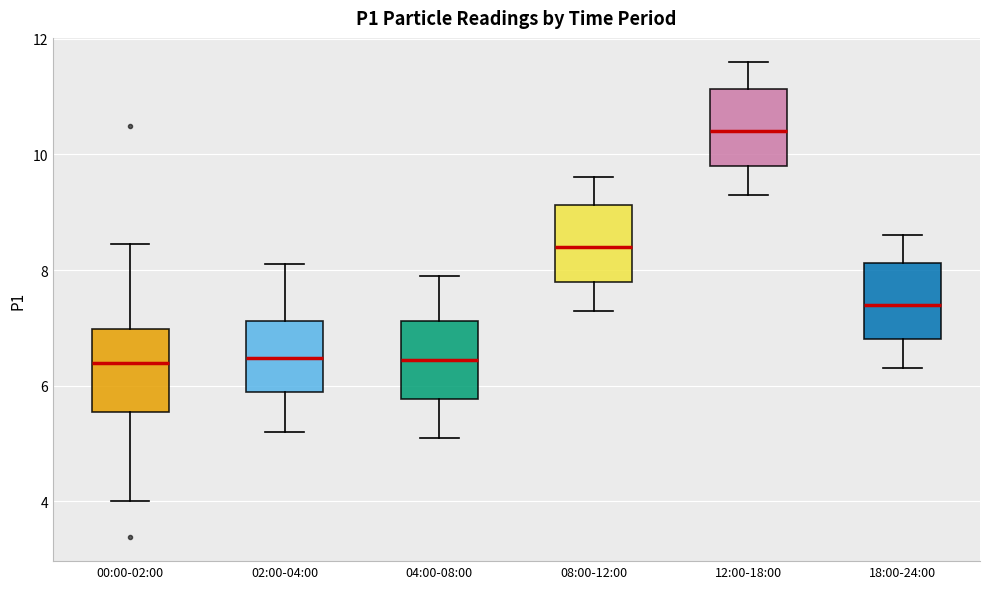

Reading left to right, transcribe this box plot: for each box, give where its median line is, the range the box spans, and where its two whiskers end, as read against the y-axis. The values are not printed on the chart, so give them approximately, as read against the axis.

00:00-02:00: median 6.4, box 5.6 to 7.0, whiskers 4.0 to 8.4
02:00-04:00: median 6.4, box 5.8 to 7.2, whiskers 5.2 to 8.2
04:00-08:00: median 6.4, box 5.8 to 7.2, whiskers 5.2 to 8.0
08:00-12:00: median 8.4, box 7.8 to 9.2, whiskers 7.4 to 9.6
12:00-18:00: median 10.4, box 9.8 to 11.2, whiskers 9.4 to 11.6
18:00-24:00: median 7.4, box 6.8 to 8.2, whiskers 6.4 to 8.6